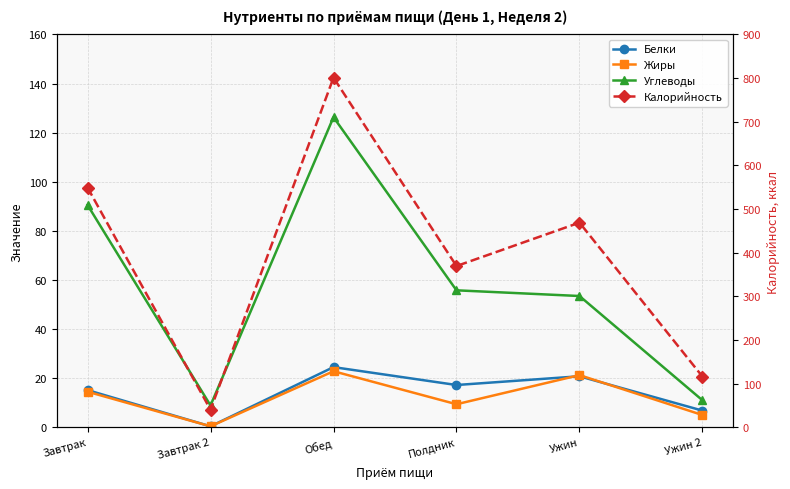

Is it true that Калорийность equals 369.5 at Полдник?

True